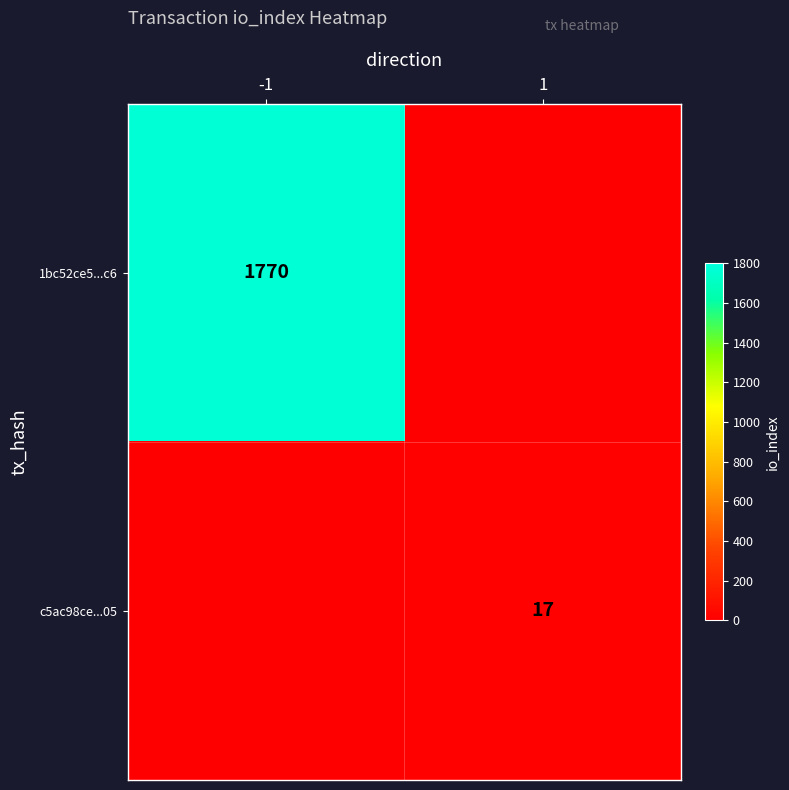

Which category has the highest value across all series?

-1